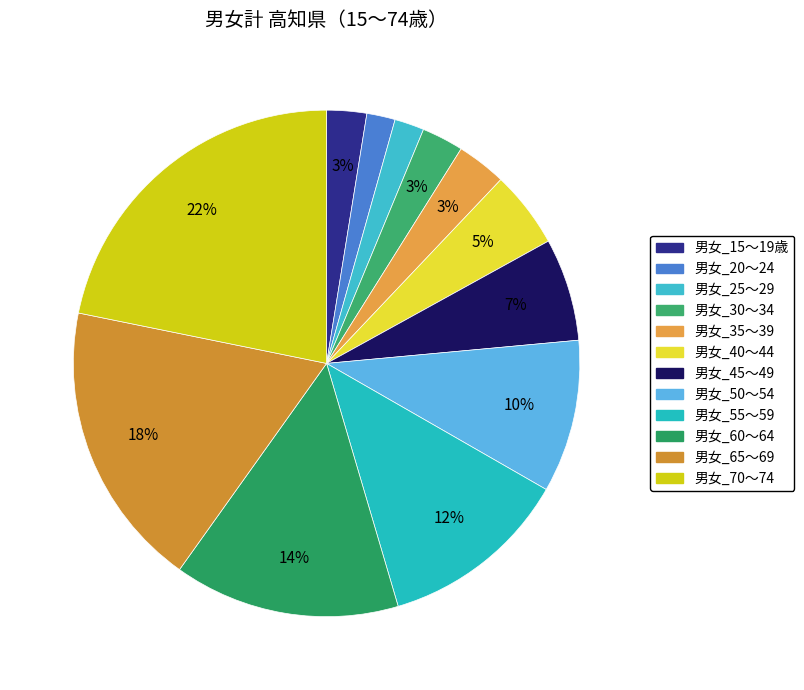

Which category has the smallest portion of the pie?

男女_20～24